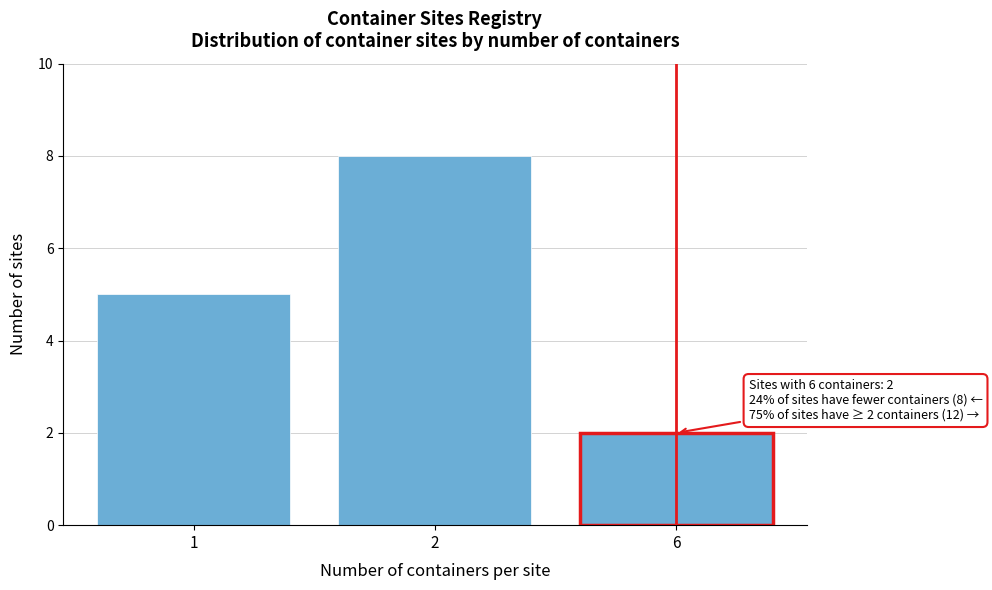

Reading left to right, what are all the values shown in this chart?

5	8	2